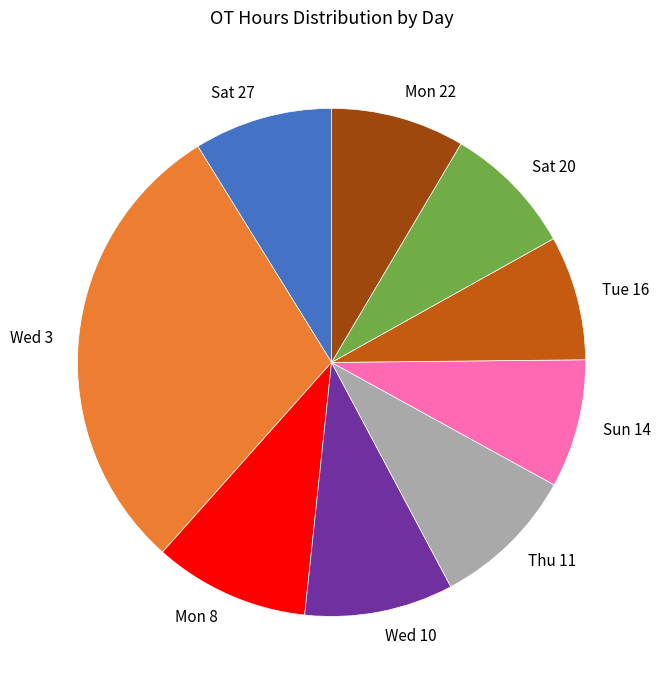

Does Wed 3 represent more than half of the total?

No